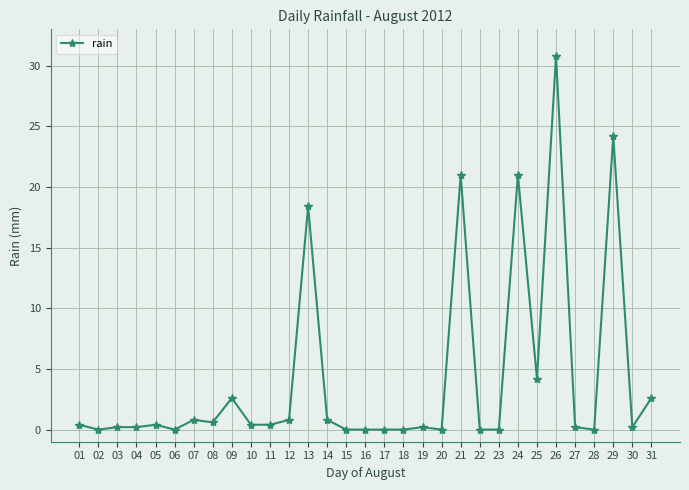

What is the greatest value displayed?

30.8